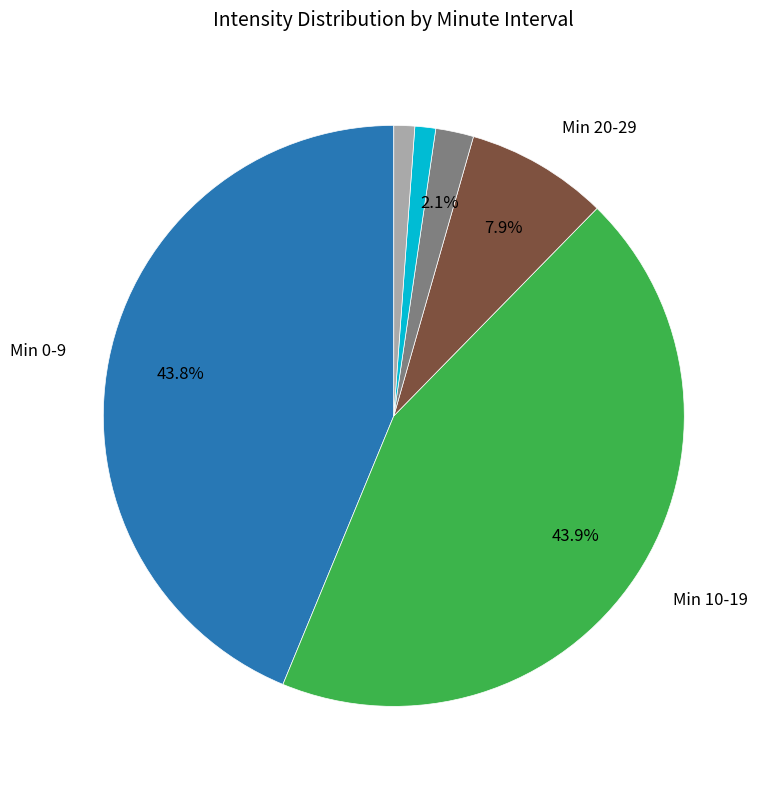

Count the number of slices in the pie.

6